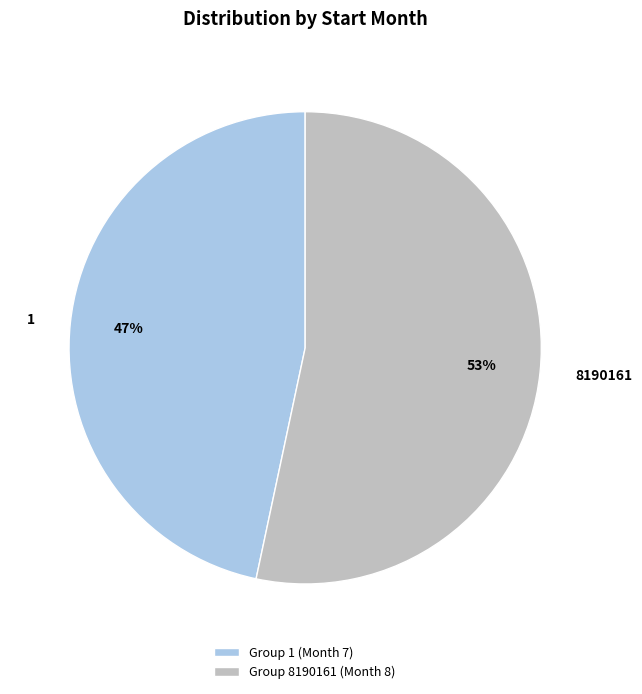

Is it true that 8190161 is 67% of the pie?

False